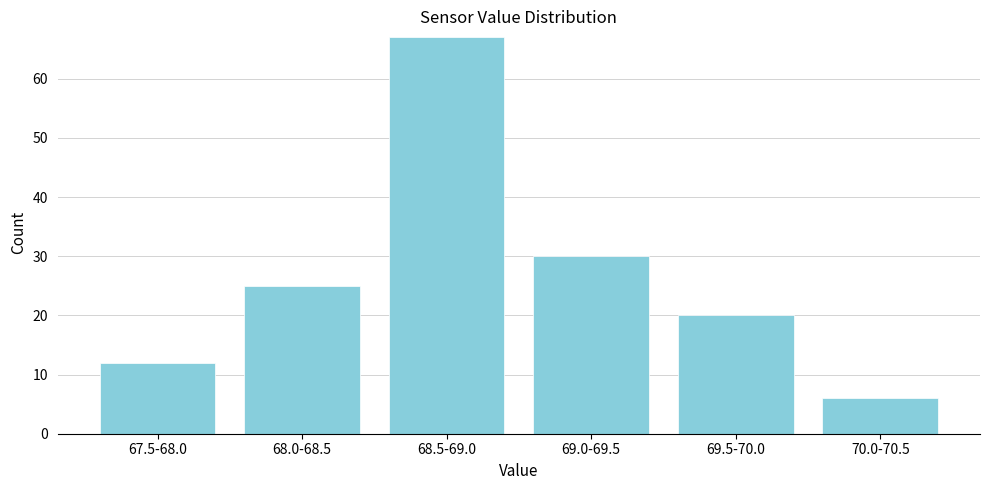

Reading right to left, what are all the values shown in this chart?

6	20	30	67	25	12